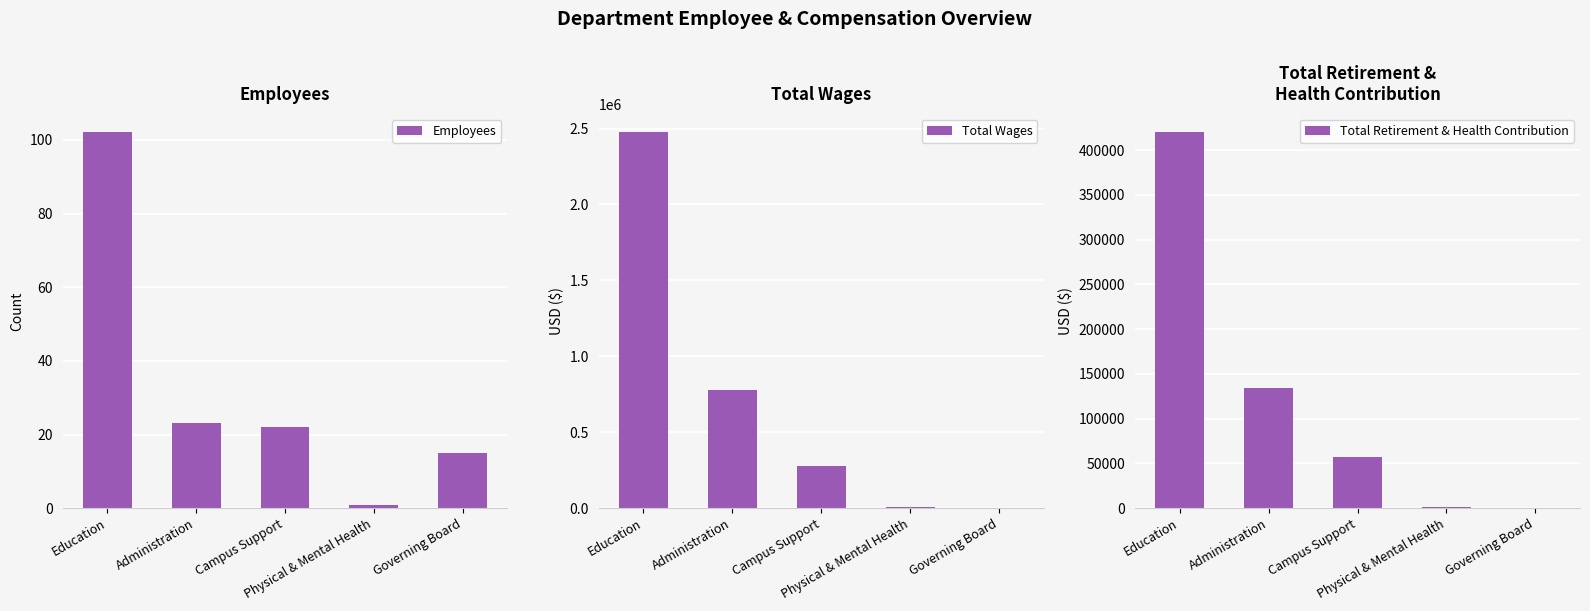

What is the difference between the Employees values at Campus Support and Administration?

1